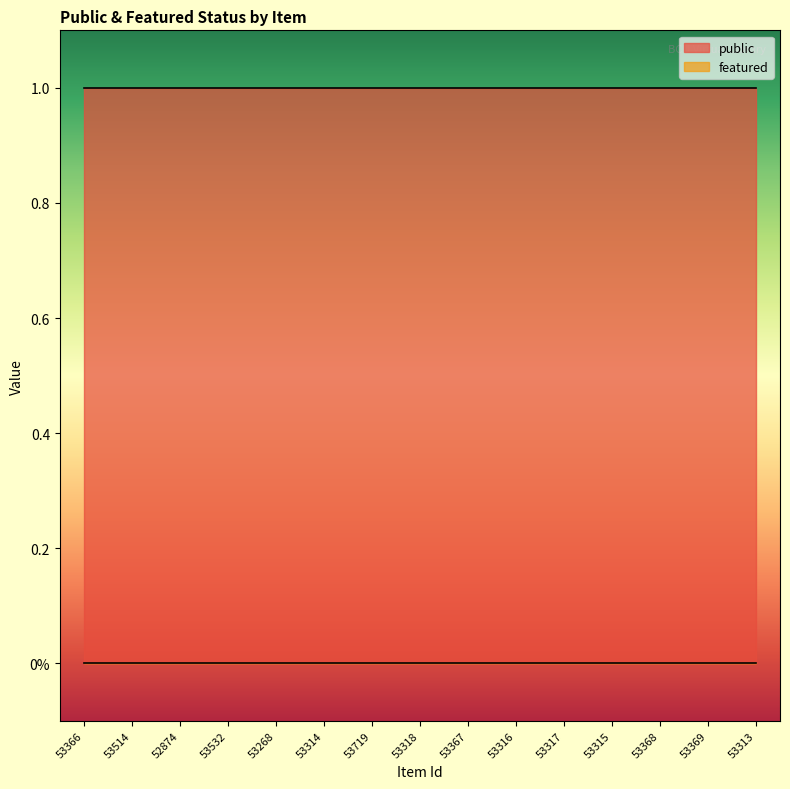

List the labels in order of featured value, largest first.

53366, 53514, 52874, 53532, 53268, 53314, 53719, 53318, 53367, 53316, 53317, 53315, 53368, 53369, 53313